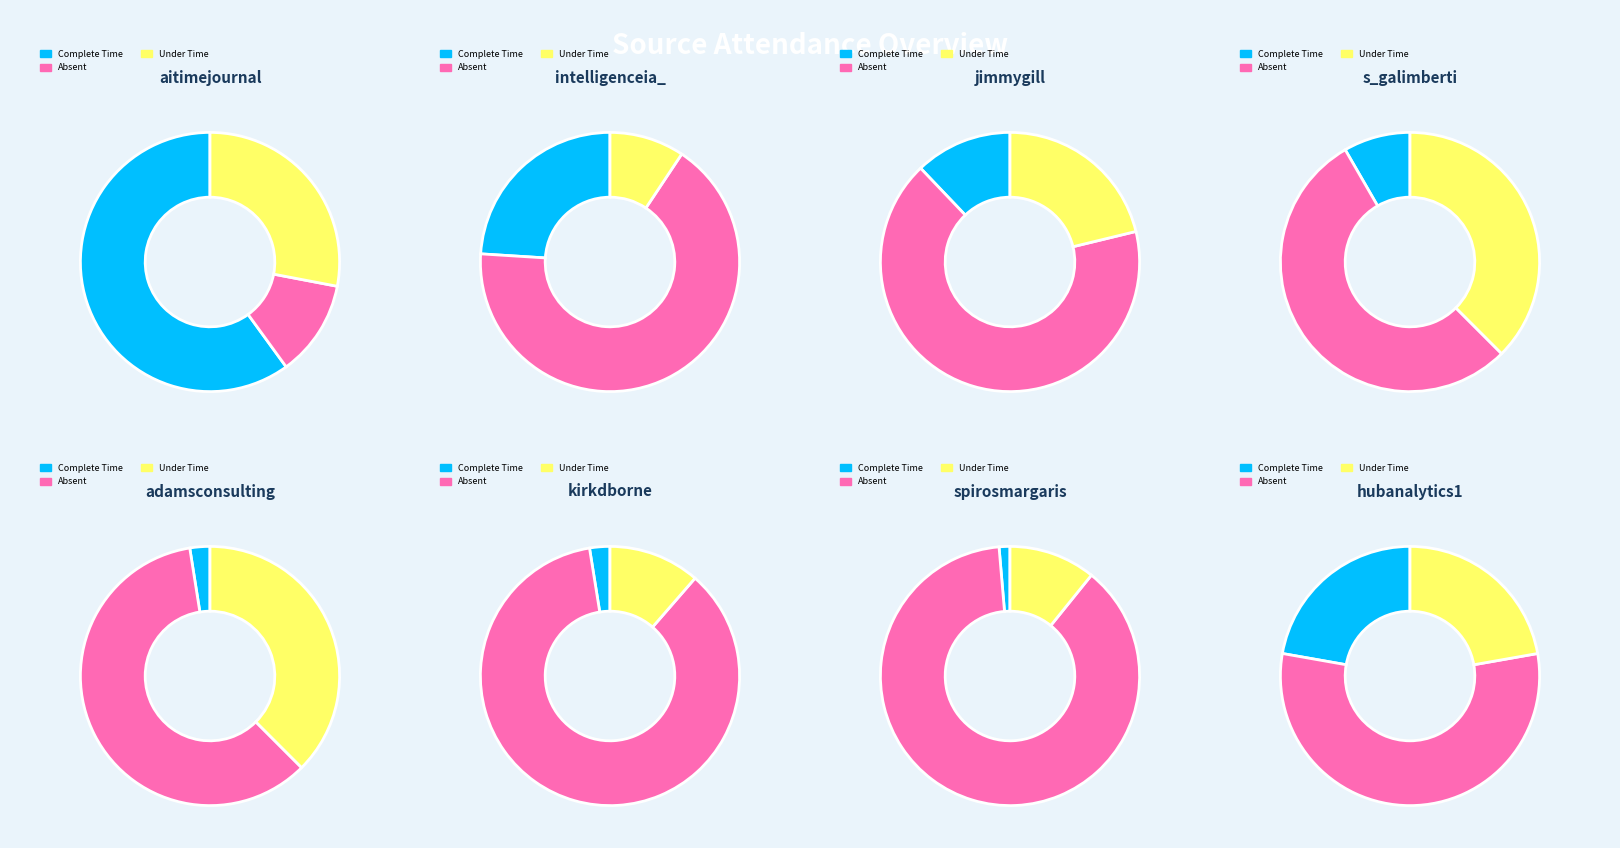

How many slices are in this pie chart?

8